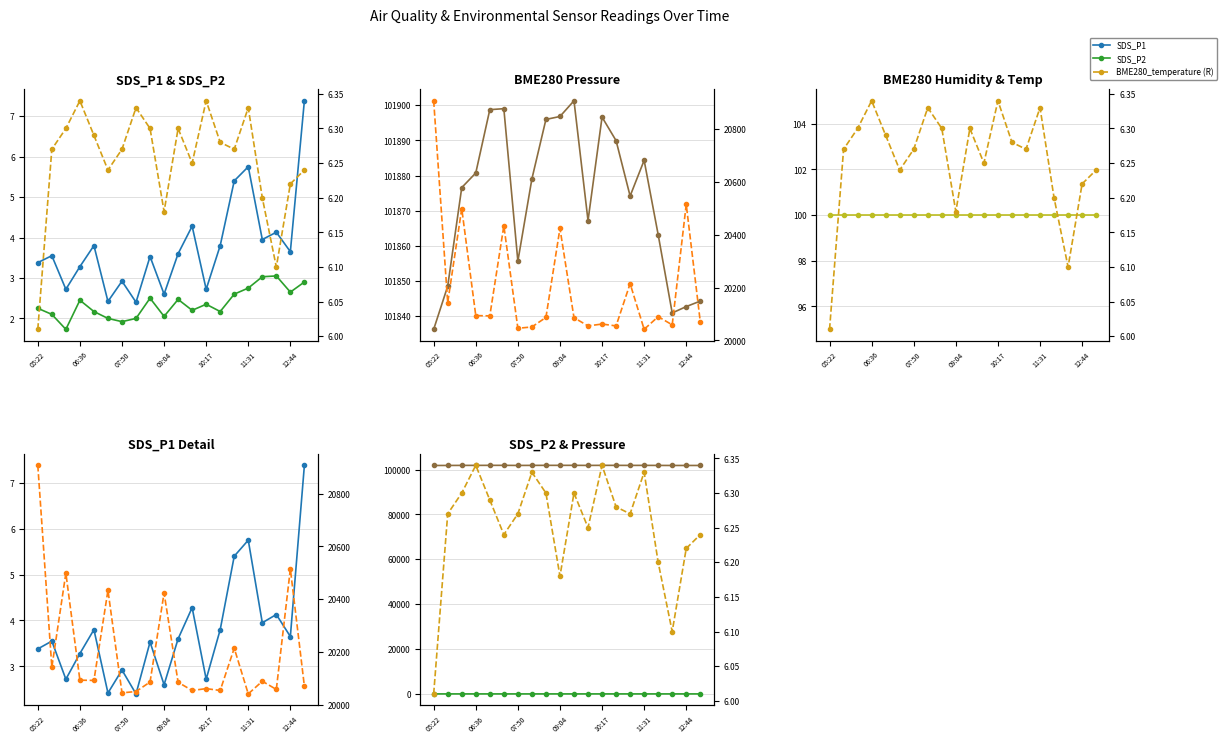

What is the label of the 8th point from the right?

10:17